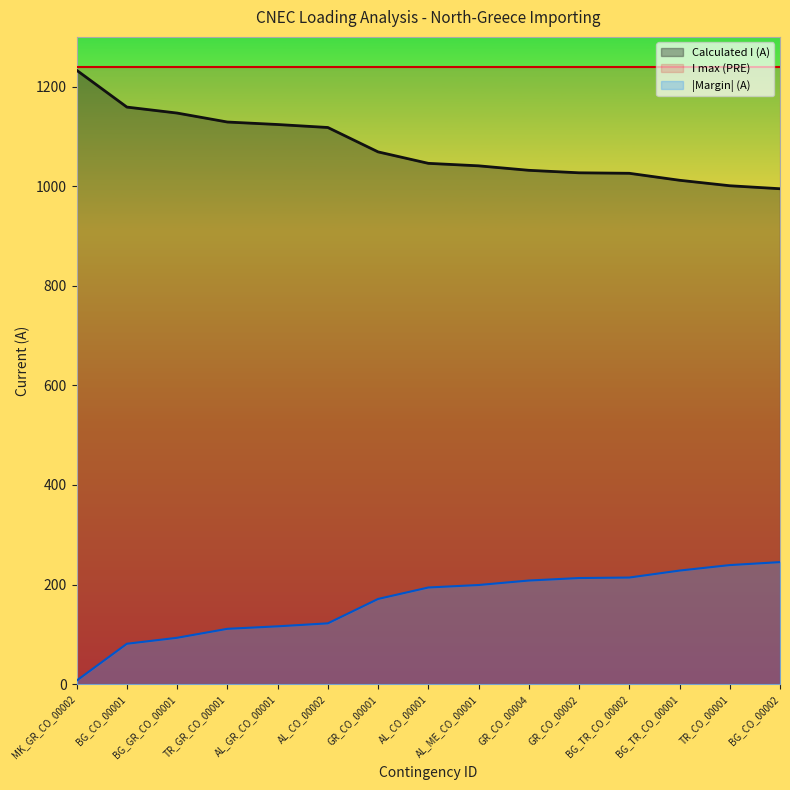

Rank the series at TR_GR_CO_00001 from lowest to highest value.

|Margin| (A), Calculated I (A), I max (PRE)